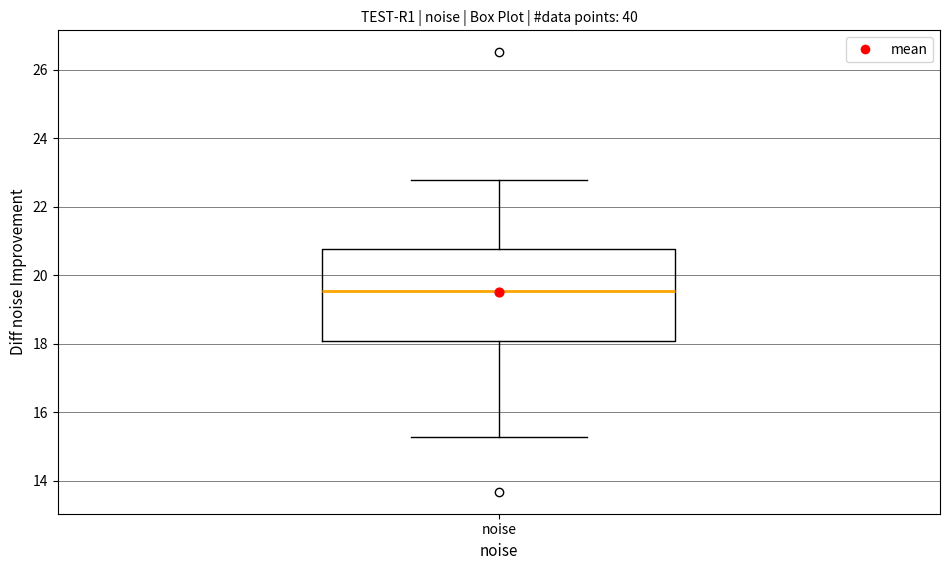

Transcribe this box plot: give where the median line is, the range the box spans, and where the two whiskers end, as read against the y-axis. The values are not printed on the chart, so give them approximately, as read against the axis.

median 19.6, box 18.0 to 20.8, whiskers 15.2 to 22.8